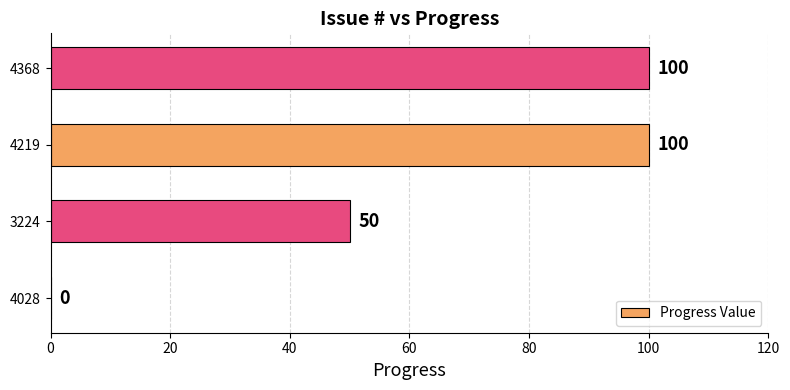

Which has a higher value, 4219 or 4028?

4219